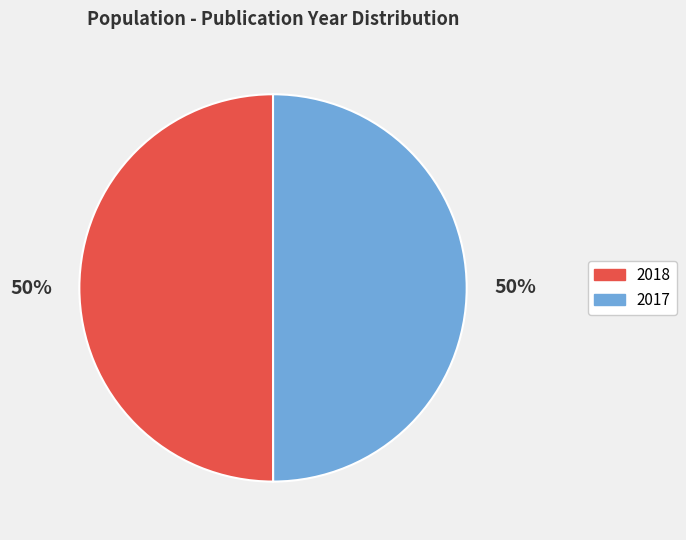

What is the ratio of the value at 2018 to the value at 2017?

1.0